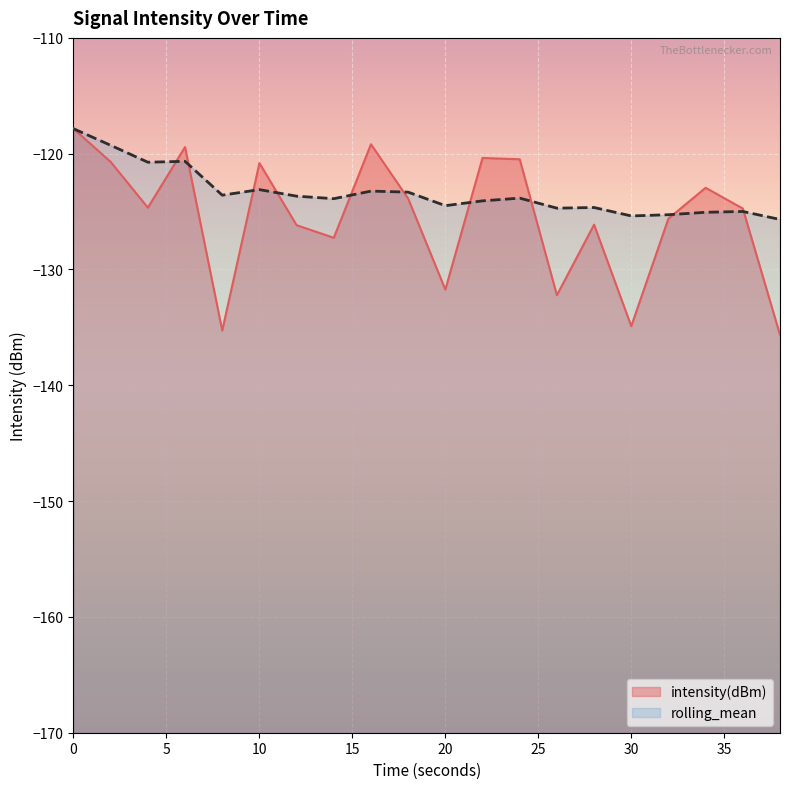

Rank the series by their maximum value, from highest to lowest.

intensity(dBm), rolling_mean